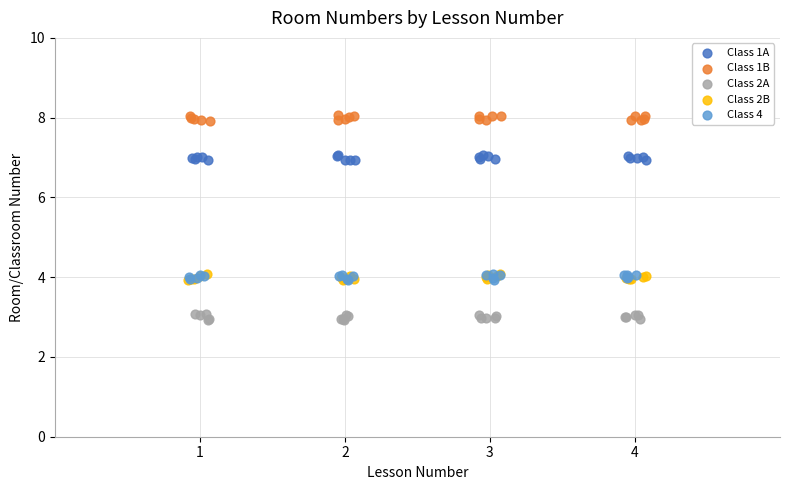

What are all the series names shown in the legend?

Class 1A, Class 1B, Class 2A, Class 2B, Class 4